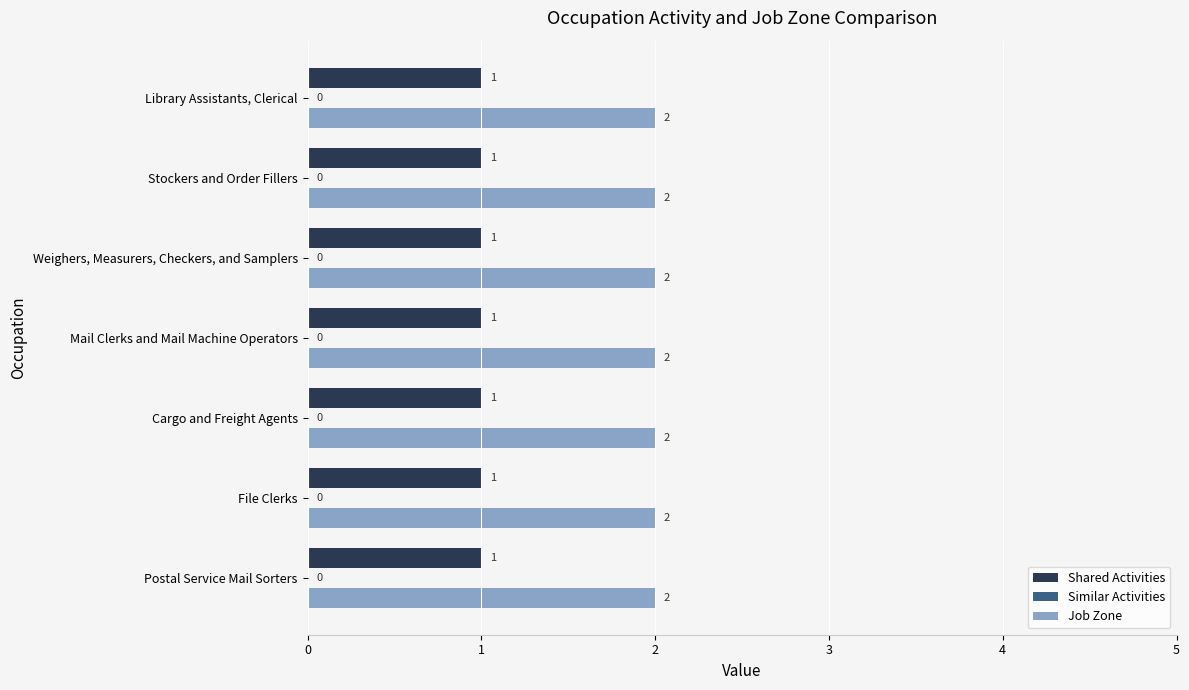

Which series has the largest total across all categories?

Job Zone